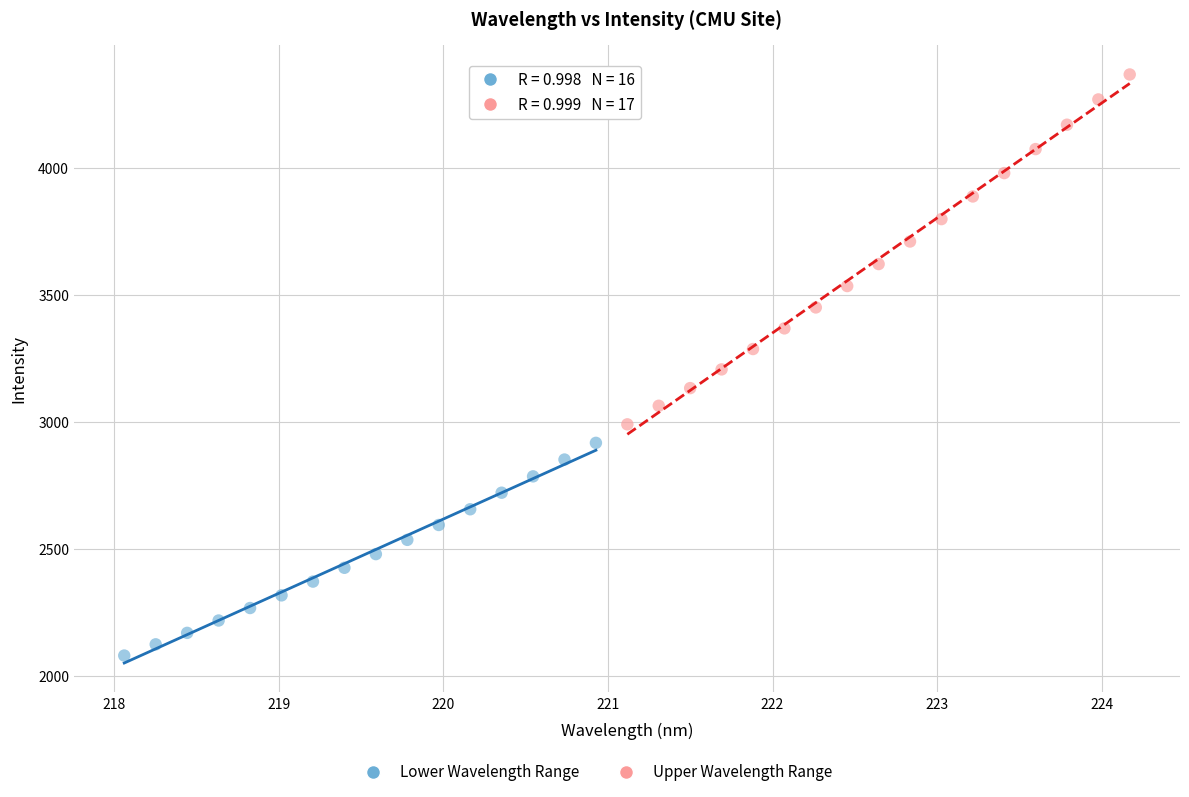

Which series has the largest Y range (max minus min)?

Upper Wavelength Range